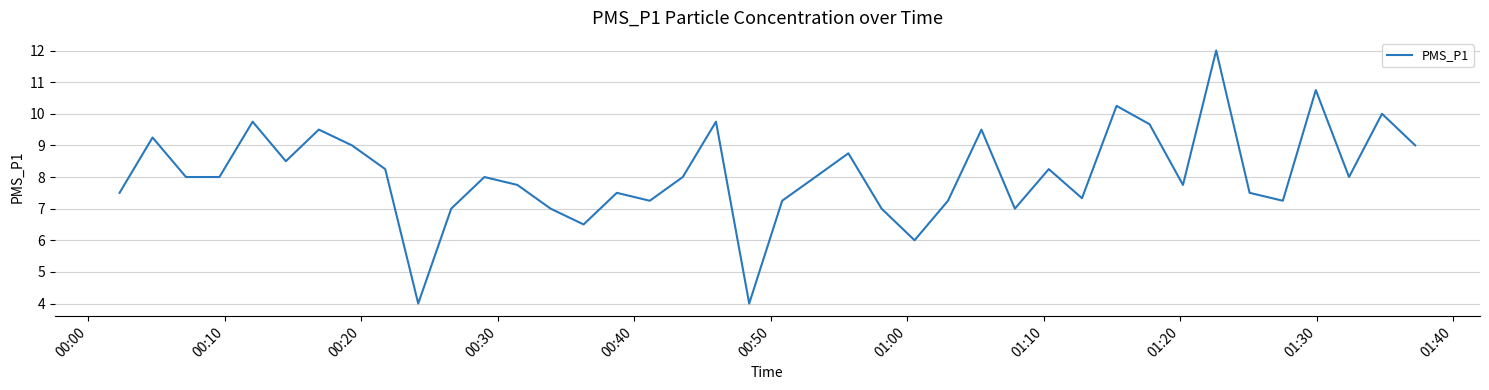

What is the greatest value displayed?

12.0